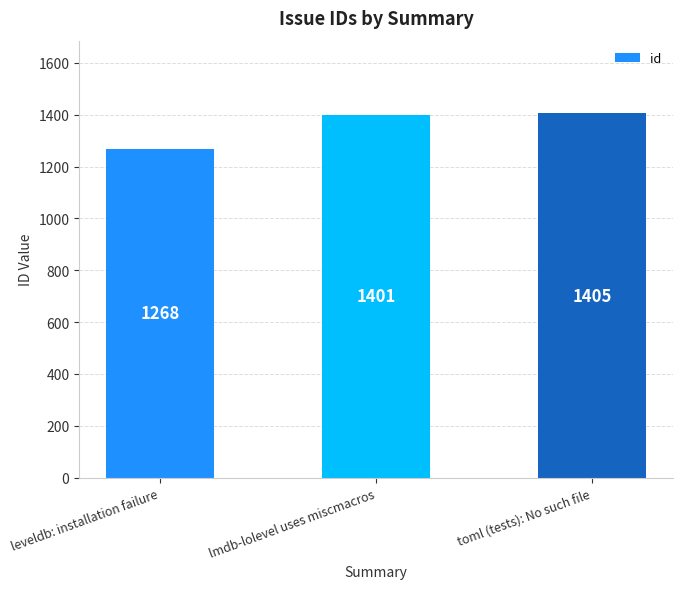

Read the value at leveldb: installation failure, to the nearest 50.

1250